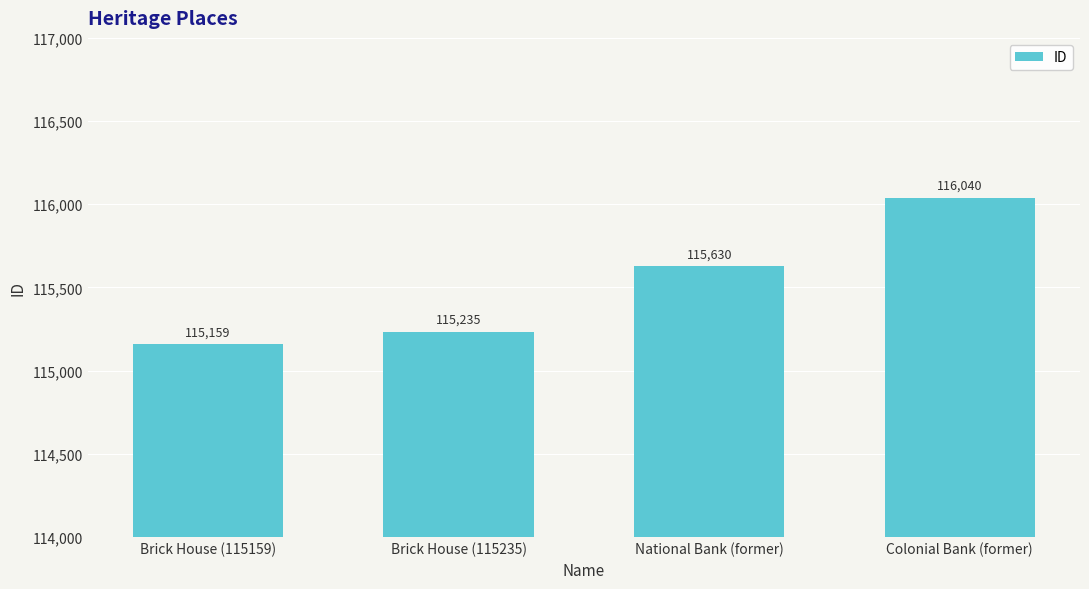

The chart shows a value of 177634 at Brick House (115159). True or false?

False